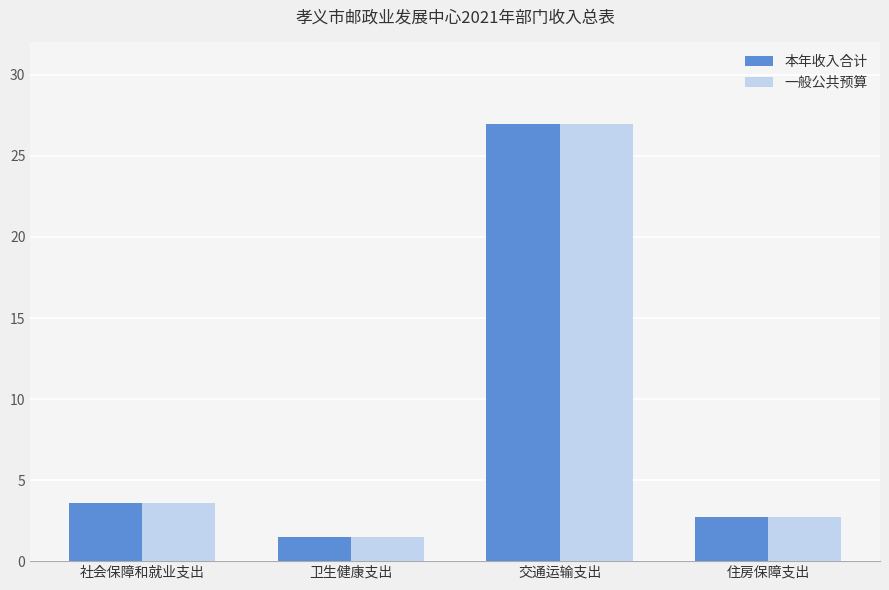

Rank the categories by 一般公共预算 value from highest to lowest.

交通运输支出, 社会保障和就业支出, 住房保障支出, 卫生健康支出